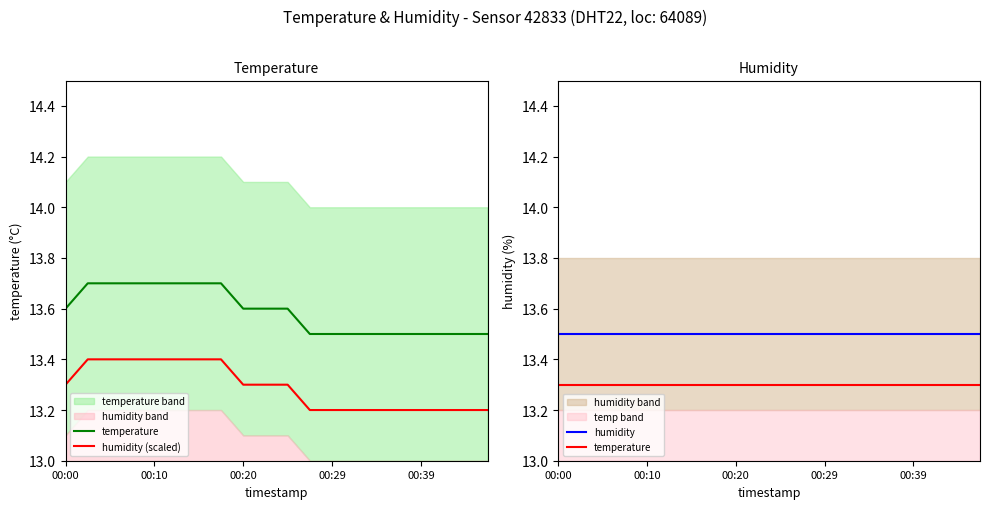

What is the difference between the highest and lowest values at 10?

0.2